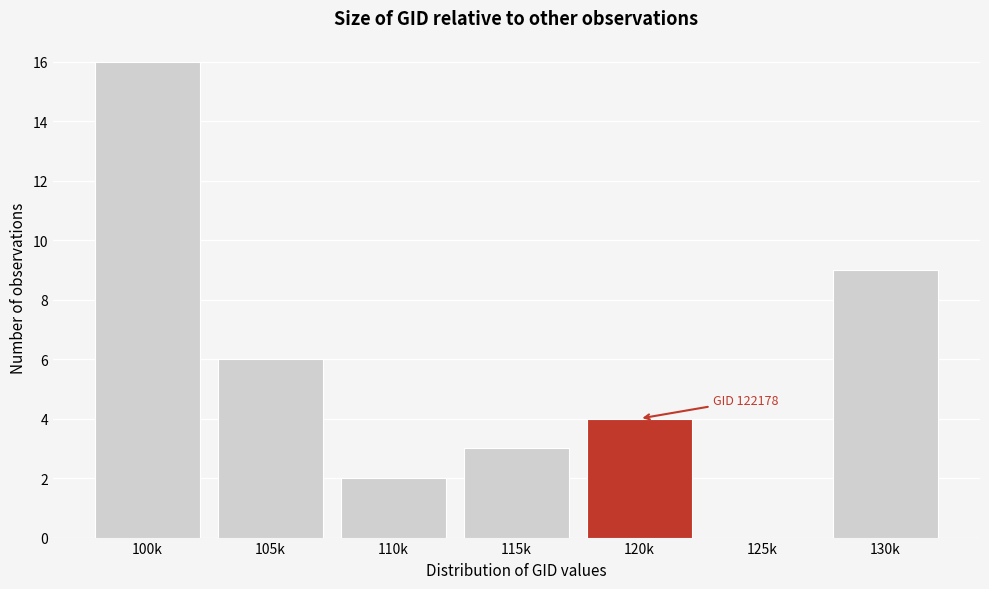

Reading left to right, transcribe all the data shown in this chart.

100k=16	105k=6	110k=2	115k=3	120k=4	125k=0	130k=9